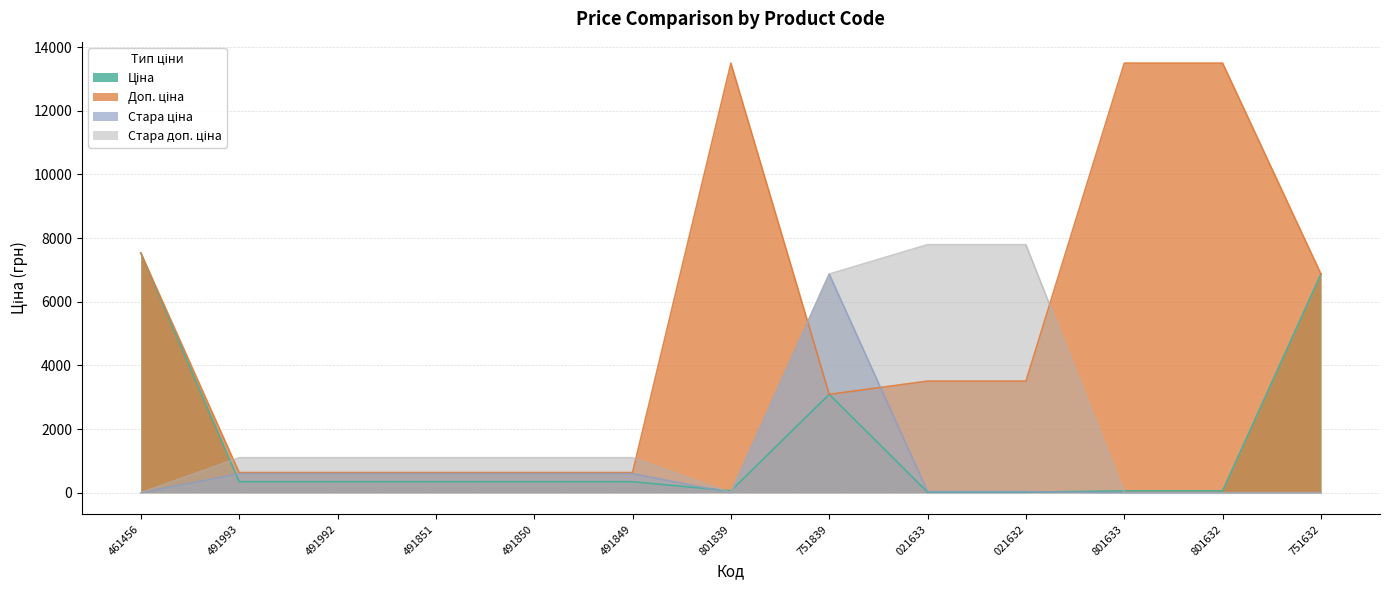

Does the chart have visible grid lines?

Yes